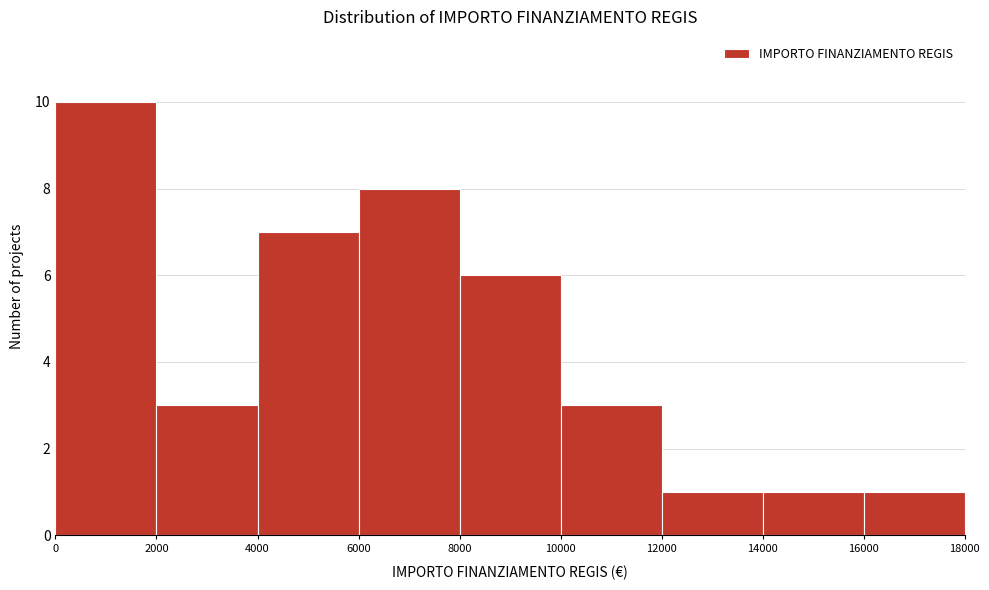

Reading left to right, list every bar in this chart as the range it spans on the x-axis followed by its height. The values are not printed on the chart, so give them approximately, as read against the axis.

0 to 2000: 10
2000 to 4000: 3
4000 to 6000: 7
6000 to 8000: 8
8000 to 10000: 6
10000 to 12000: 3
12000 to 14000: 1
14000 to 16000: 1
16000 to 18000: 1